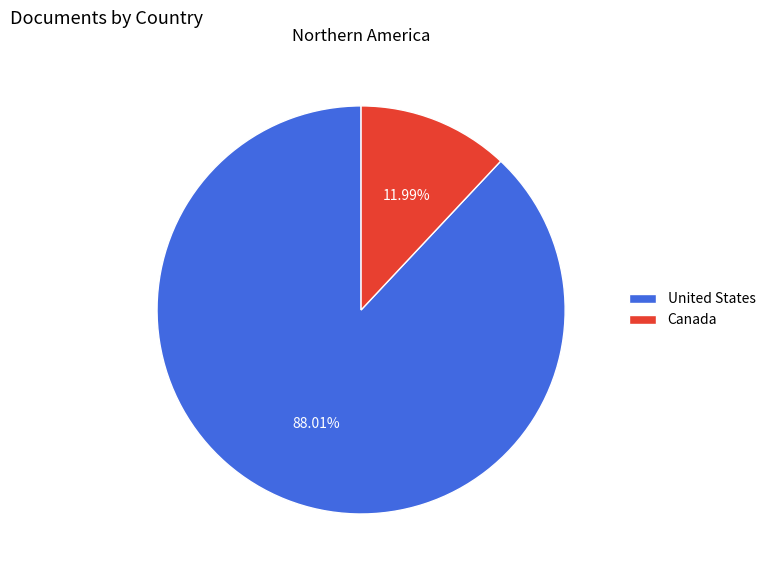

Is the sum of Canada and United States greater than half?

Yes